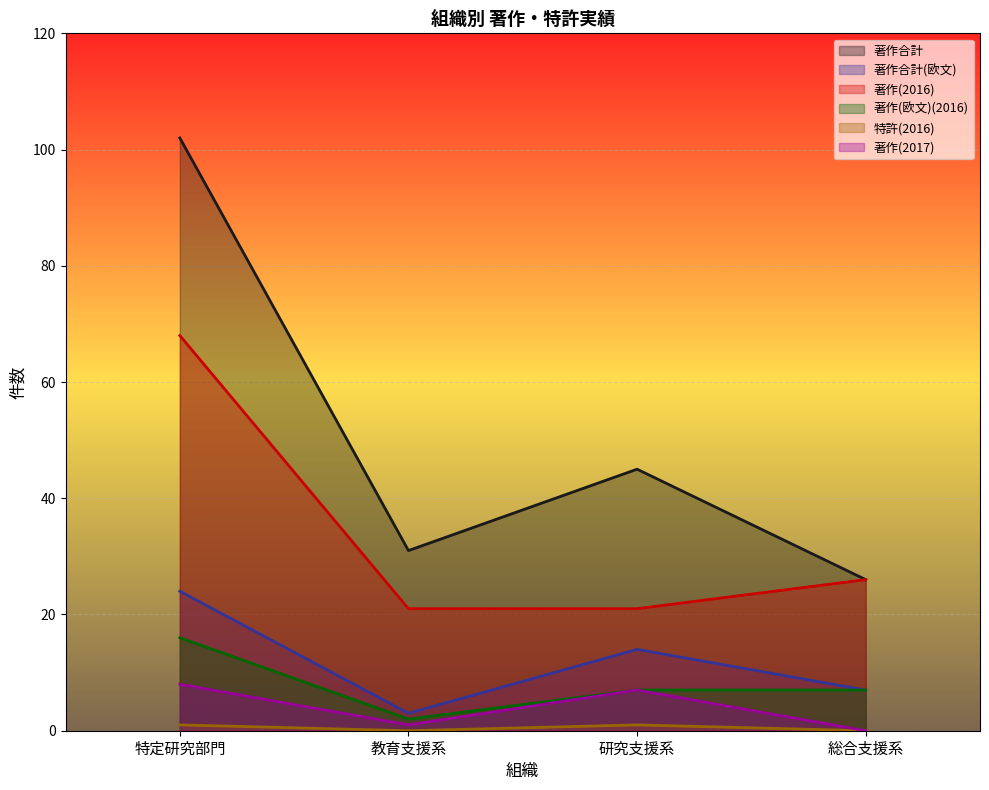

Reading left to right, extract all data points from this chart.

著作合計: 特定研究部門=102	教育支援系=31	研究支援系=45	総合支援系=26
著作合計(欧文): 特定研究部門=24	教育支援系=3	研究支援系=14	総合支援系=7
著作(2016): 特定研究部門=68	教育支援系=21	研究支援系=21	総合支援系=26
著作(欧文)(2016): 特定研究部門=16	教育支援系=2	研究支援系=7	総合支援系=7
特許(2016): 特定研究部門=1	教育支援系=0	研究支援系=1	総合支援系=0
著作(2017): 特定研究部門=8	教育支援系=1	研究支援系=7	総合支援系=0